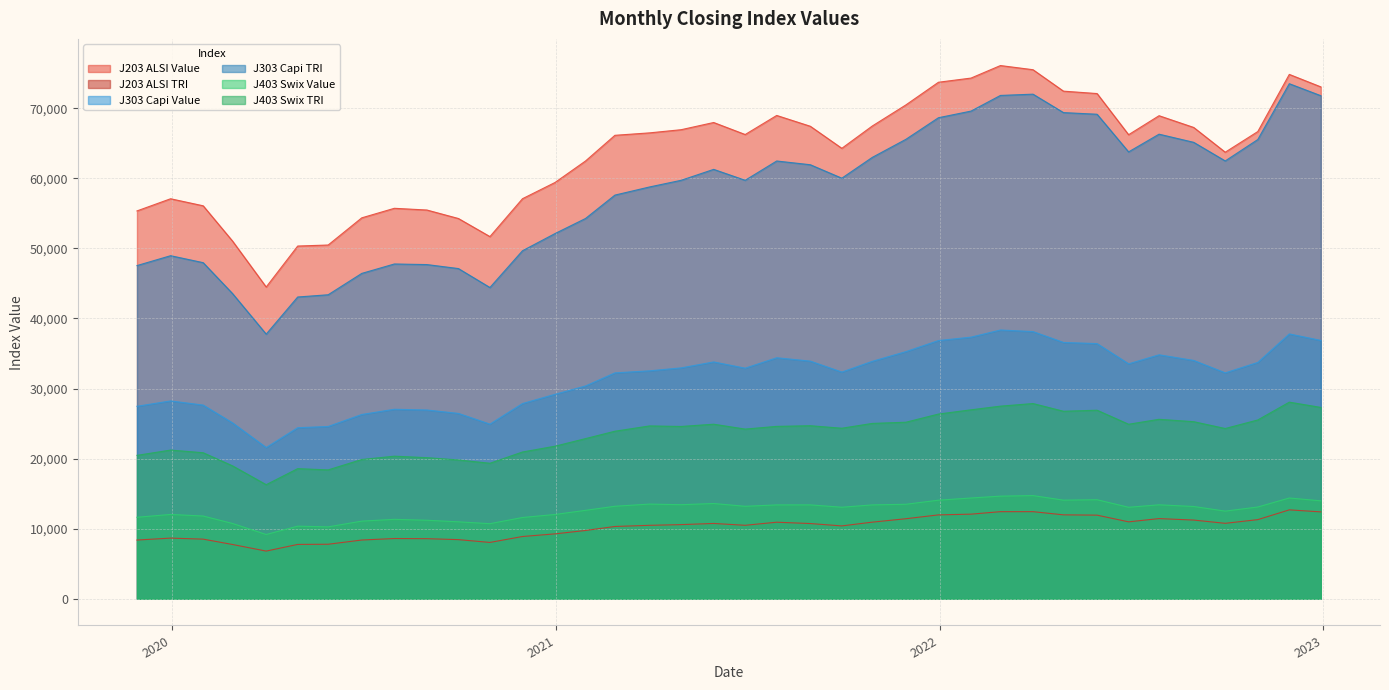

Reading left to right, what are all the values shown in this chart?

J203 ALSI Value: 0=73048.6	1=74828.0	2=66671.6	3=63726.4	4=67257.1	5=68934.0	6=66223.3	7=72094.9	8=72438.2	9=75497.1	10=76090.5	11=74304.6	12=73709.4	13=70475.0	14=67464.7	15=64281.8	16=67427.9	17=68970.8	18=66248.7	19=67964.0	20=66937.0	21=66485.3	22=66138.1	23=62472.1	24=59408.7	25=57091.9	26=51684.7	27=54265.0	28=55476.1	29=55721.8	30=54362.4	31=50483.0	32=50336.7	33=44490.3	34=51038.2	35=56079.5	36=57084.1	37=55349.0
J203 ALSI TRI: 0=12403.8	1=12690.8	2=11297.4	3=10770.7	4=11234.7	5=11445.0	6=10981.3	7=11937.0	8=11980.4	9=12435.4	10=12434.1	11=12078.3	12=11975.2	13=11426.3	14=10937.5	15=10401.6	16=10738.3	17=10928.7	18=10489.7	19=10751.4	20=10585.9	21=10484.6	22=10321.4	23=9749.2	24=9266.8	25=8890.1	26=8044.4	27=8443.4	28=8579.3	29=8601.5	30=8387.1	31=7784.4	32=7760.7	33=6808.9	34=7748.7	35=8513.9	36=8660.7	37=8383.9
J303 Capi Value: 0=36870.6	1=37796.1	2=33730.1	3=32242.4	4=34012.7	5=34816.6	6=33532.3	7=36414.5	8=36581.8	9=38131.2	10=38356.0	11=37337.2	12=36850.8	13=35271.1	14=33886.7	15=32353.1	16=33915.9	17=34395.9	18=32907.3	19=33799.6	20=32949.6	21=32531.2	22=32238.0	23=30369.7	24=29183.3	25=27862.9	26=24928.0	27=26454.6	28=26941.2	29=27045.9	30=26301.9	31=24589.8	32=24413.2	33=21585.2	34=25098.7	35=27643.5	36=28235.4	37=27469.5
J303 Capi TRI: 0=71788.2	1=73500.0	2=65533.5	3=62480.1	4=65133.5	5=66298.7	6=63770.3	7=69142.5	8=69378.3	9=72007.5	10=71827.3	11=69592.7	12=68647.3	13=65564.6	14=62986.4	15=60018.1	16=61938.5	17=62471.5	18=59720.0	19=61276.7	20=59716.6	21=58768.9	22=57606.9	23=54267.6	24=52119.7	25=49664.7	26=44418.6	27=47122.1	28=47692.1	29=47776.3	30=46432.9	31=43384.3	32=43065.6	33=37767.9	34=43550.3	35=47964.9	36=48957.8	37=47549.4
J403 Swix Value: 0=13980.5	1=14385.1	2=13098.0	3=12511.5	4=13172.1	5=13411.0	6=13059.8	7=14137.4	8=14077.1	9=14726.3	10=14648.2	11=14384.8	12=14071.7	13=13488.6	14=13398.4	15=13065.6	16=13401.9	17=13398.8	18=13200.8	19=13597.6	20=13426.9	21=13515.1	22=13205.1	23=12623.0	24=12032.7	25=11601.6	26=10718.7	27=10984.3	28=11209.7	29=11339.2	30=11084.2	31=10263.4	32=10365.7	33=9175.0	34=10748.6	35=11812.5	36=12037.5	37=11633.1
J403 Swix TRI: 0=27308.9	1=28059.4	2=25519.5	3=24297.8	4=25272.2	5=25612.8	6=24906.8	7=26910.5	8=26761.0	9=27860.9	10=27488.8	11=26968.4	12=26361.2	13=25196.5	14=25025.6	15=24339.8	16=24695.9	17=24603.1	18=24216.9	19=24912.7	20=24590.3	21=24667.6	22=23912.8	23=22858.3	24=21775.2	25=20947.7	26=19341.2	27=19812.3	28=20141.1	29=20350.6	30=19878.6	31=18393.5	32=18573.0	33=16281.7	34=18966.0	35=20843.0	36=21221.7	37=20468.8